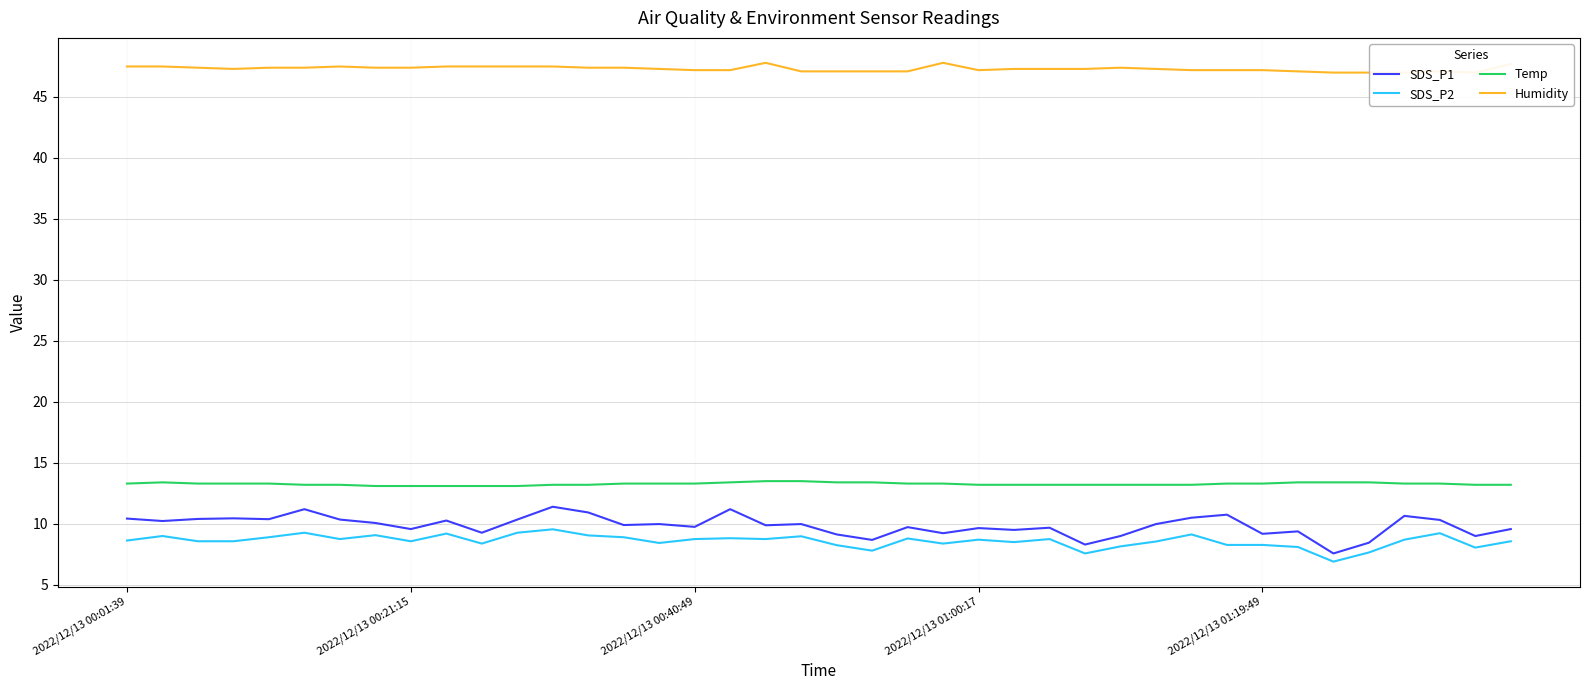

List the series in order of their peak value, highest first.

Humidity, Temp, SDS_P1, SDS_P2